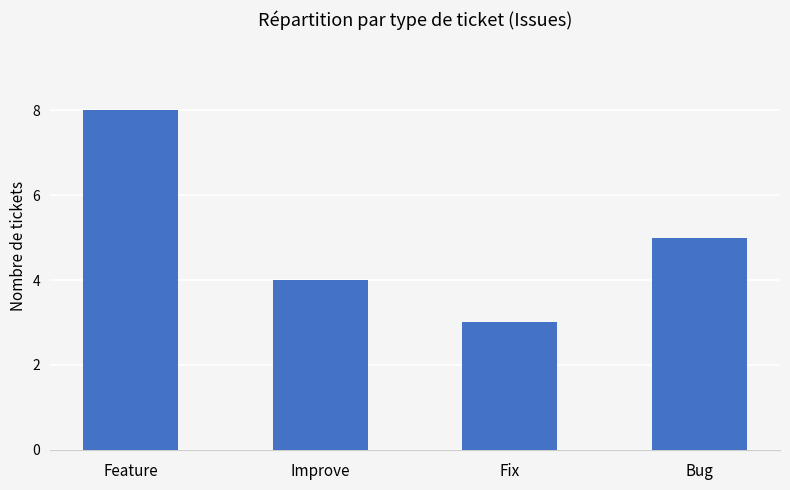

How many data points are less than 5?

2